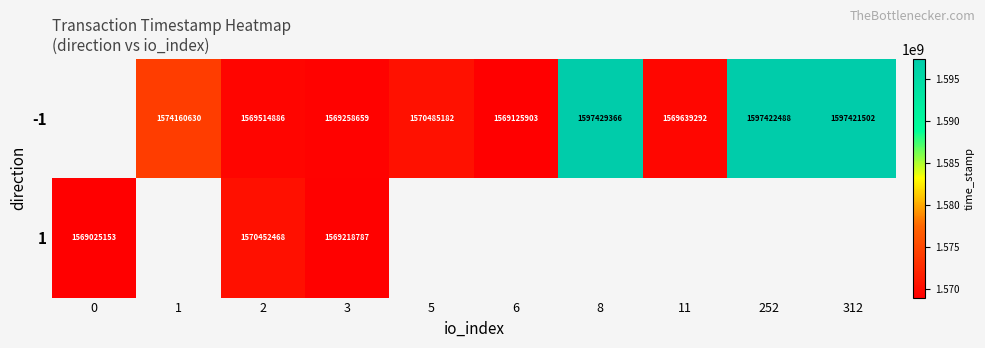

What is the difference between the -1 values at 8 and 312?

7864